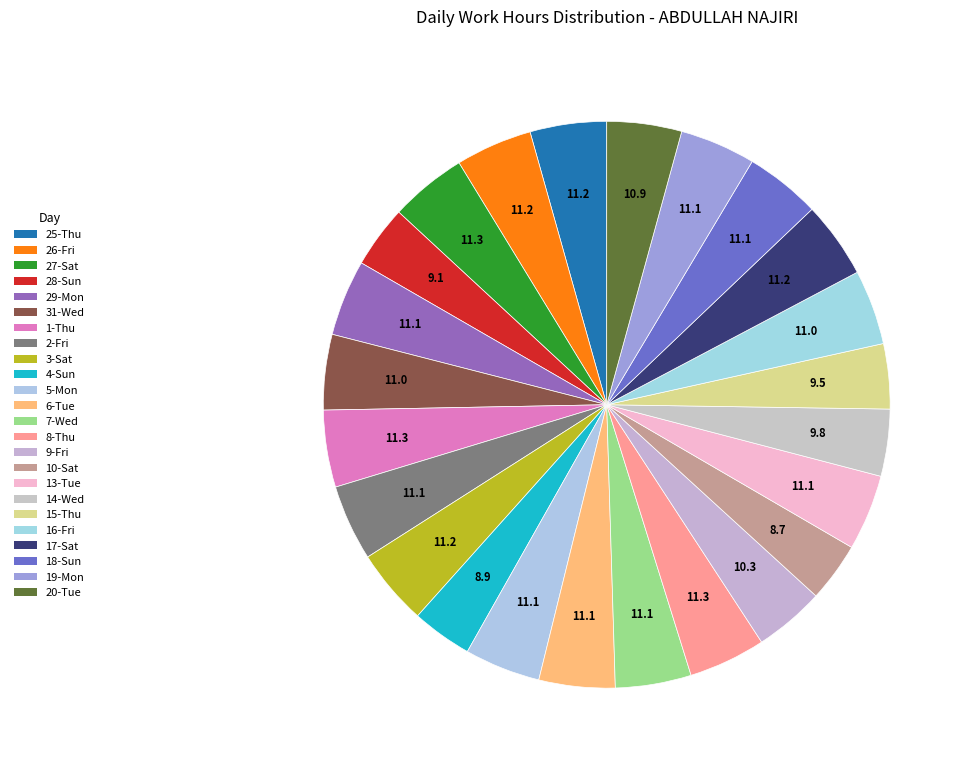

How many segments does this pie chart have?

24